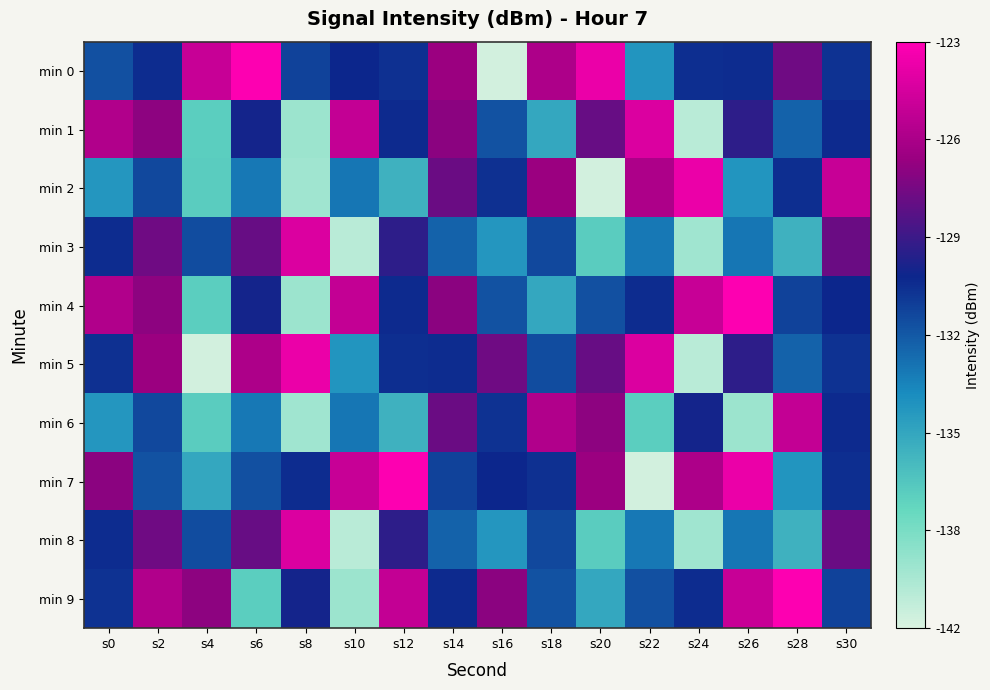

Between s6 and s12, which series saw the biggest shift?

min 9